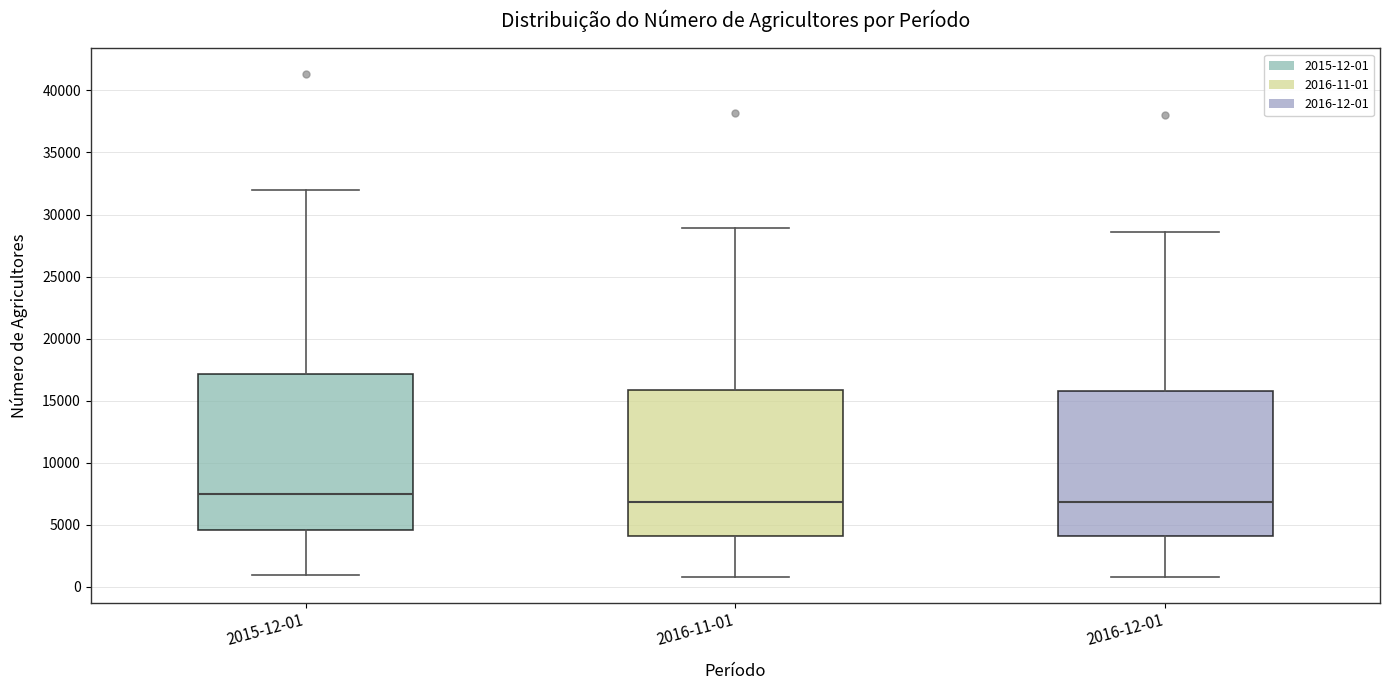

Where does the lower whisker of the box for 2016-12-01 end on the y-axis? The values are not printed on the chart, so give them approximately, as read against the axis.

1000